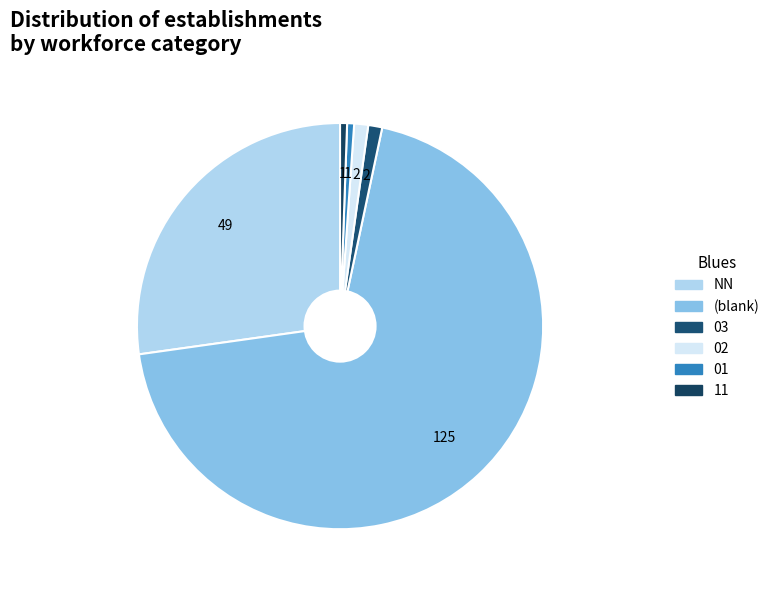

Between 03 and 01, which is larger?

03